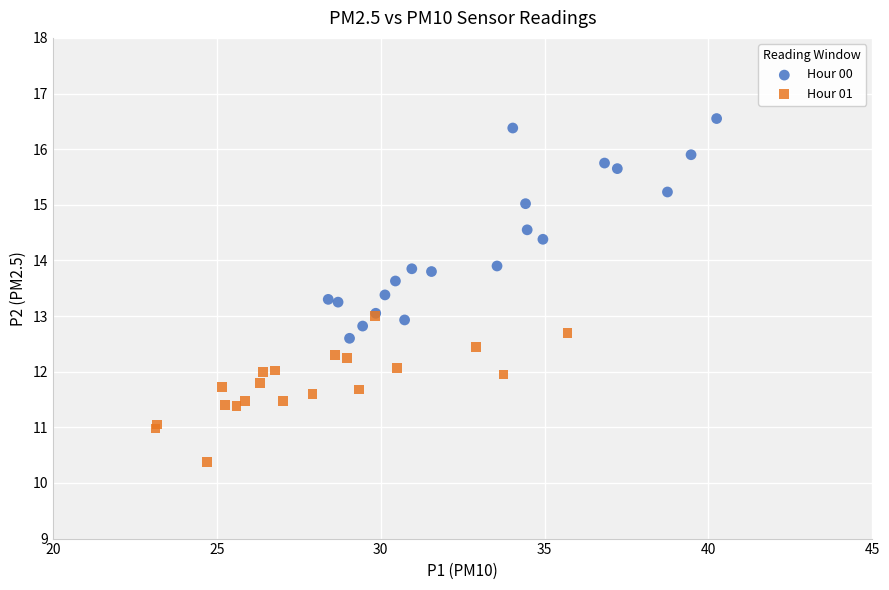

Which series has the widest spread of Y values?

Hour 00